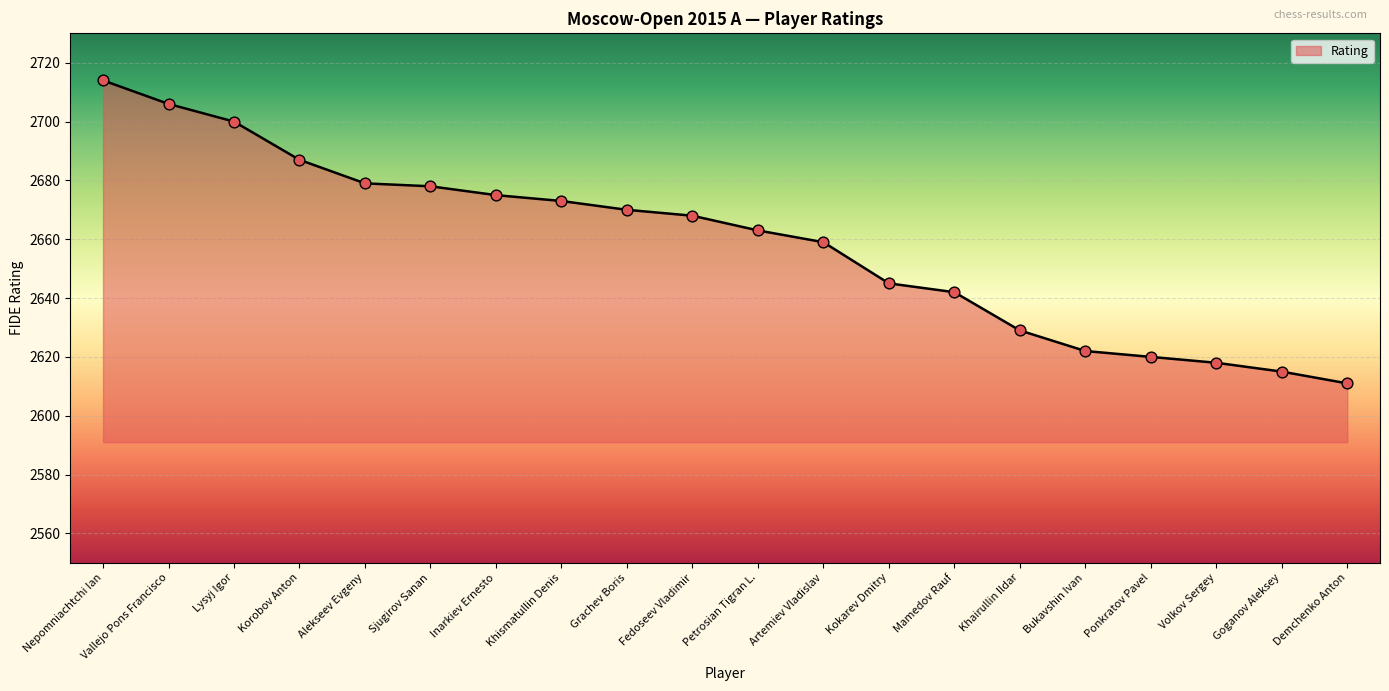

What is the ratio of the value at Kokarev Dmitry to the value at Artemiev Vladislav?

1.0